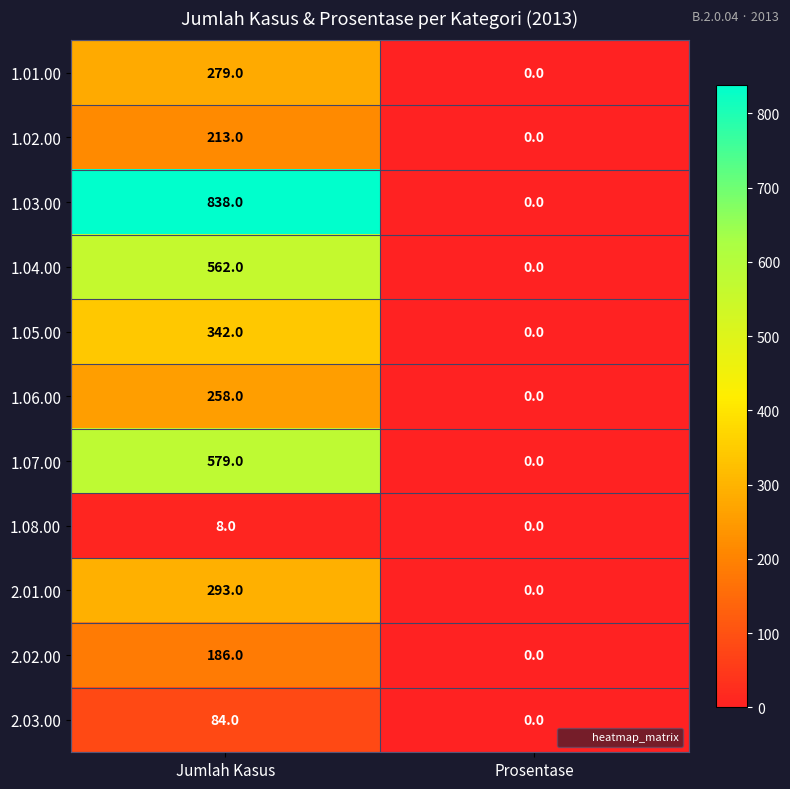

Reading left to right, what are all the values shown in this chart?

1.01.00: 279	0
1.02.00: 213	0
1.03.00: 838	0
1.04.00: 562	0
1.05.00: 342	0
1.06.00: 258	0
1.07.00: 579	0
1.08.00: 8	0
2.01.00: 293	0
2.02.00: 186	0
2.03.00: 84	0